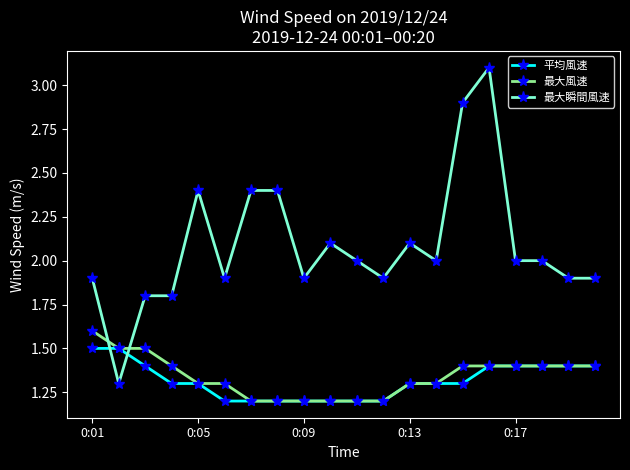

Which series has the widest spread of values?

最大瞬間風速